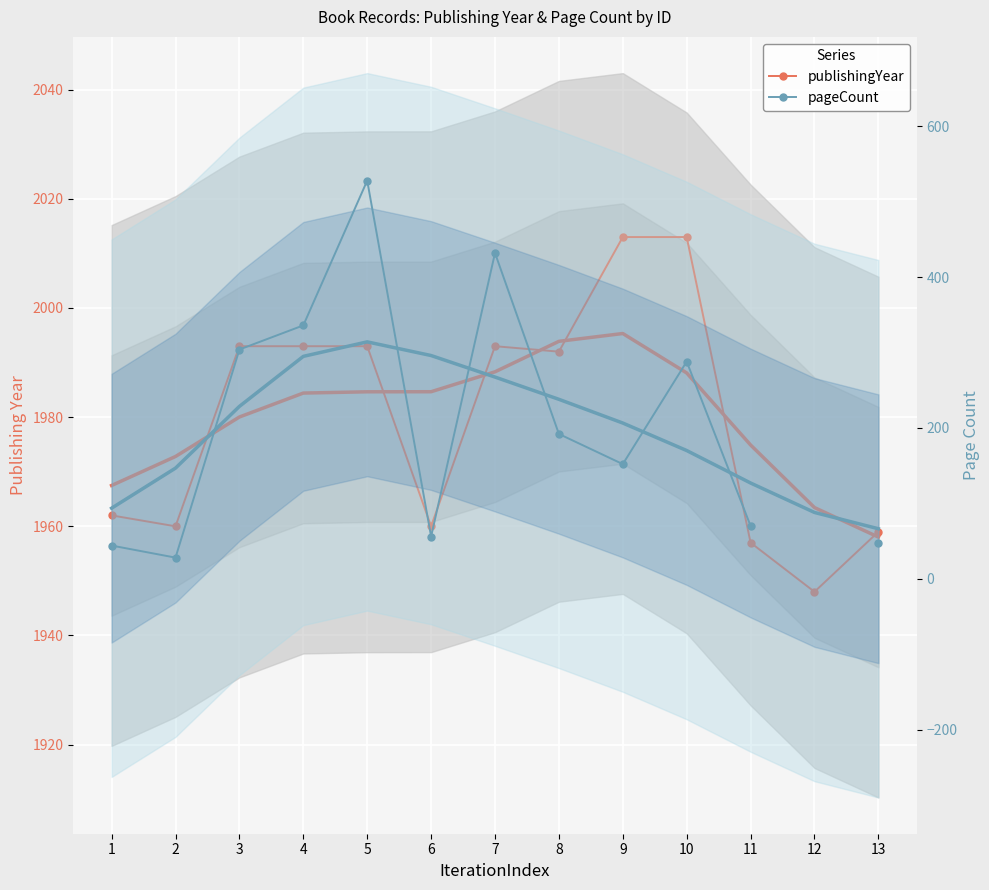

At which category does publishingYear reach its first local peak?

7